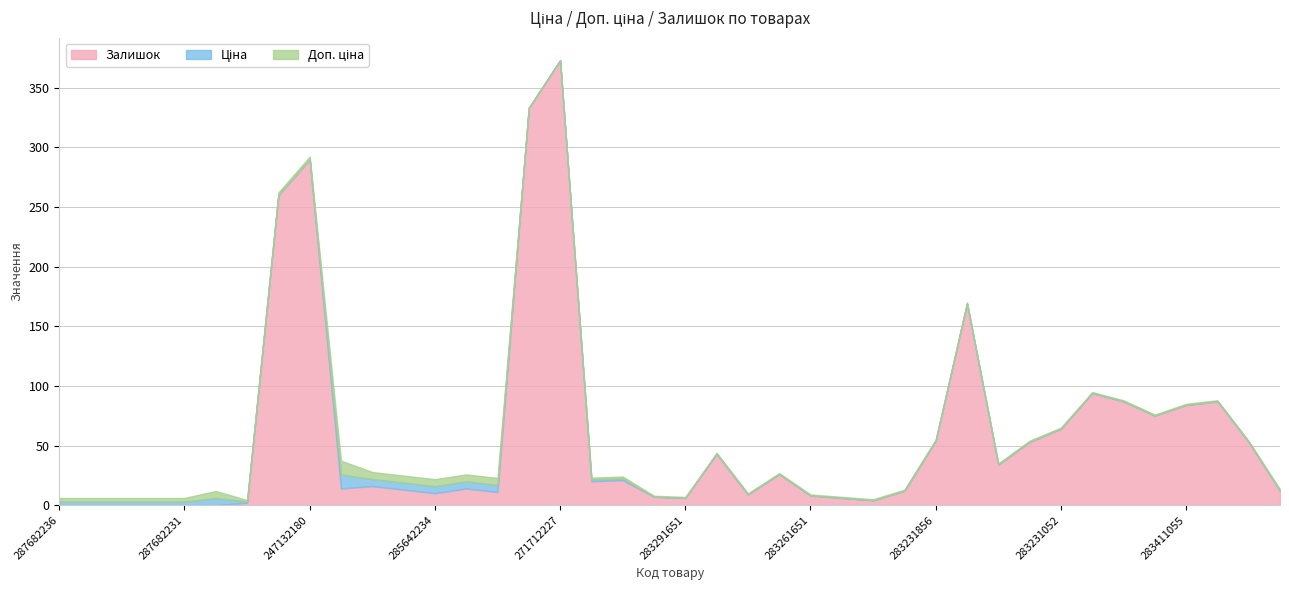

What are all the series names shown in the legend?

Ціна, Доп. ціна, Залишок